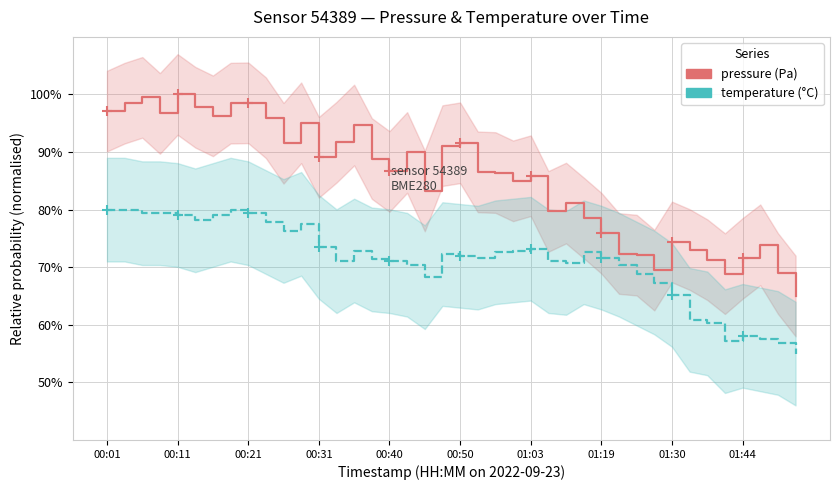

Is the value of temperature at 36 greater than the value of pressure at 14?

No